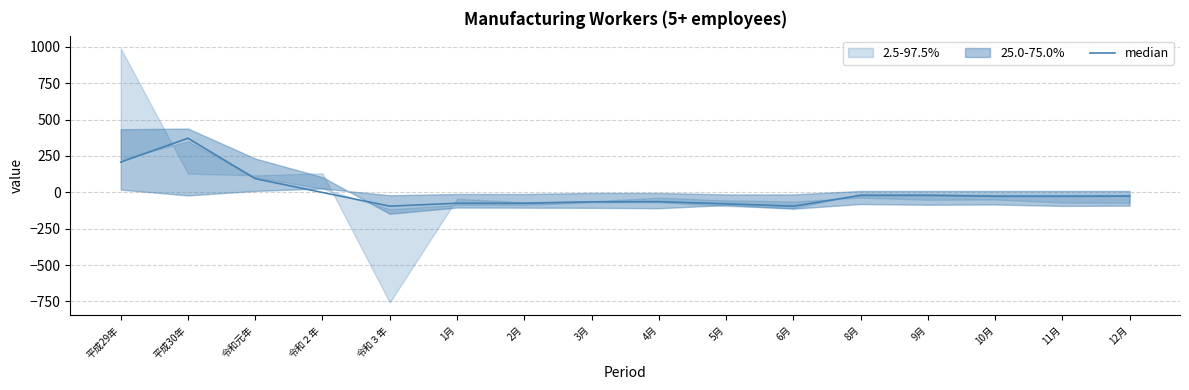

What is the difference between the values at 平成29年 and 12月?

234.0